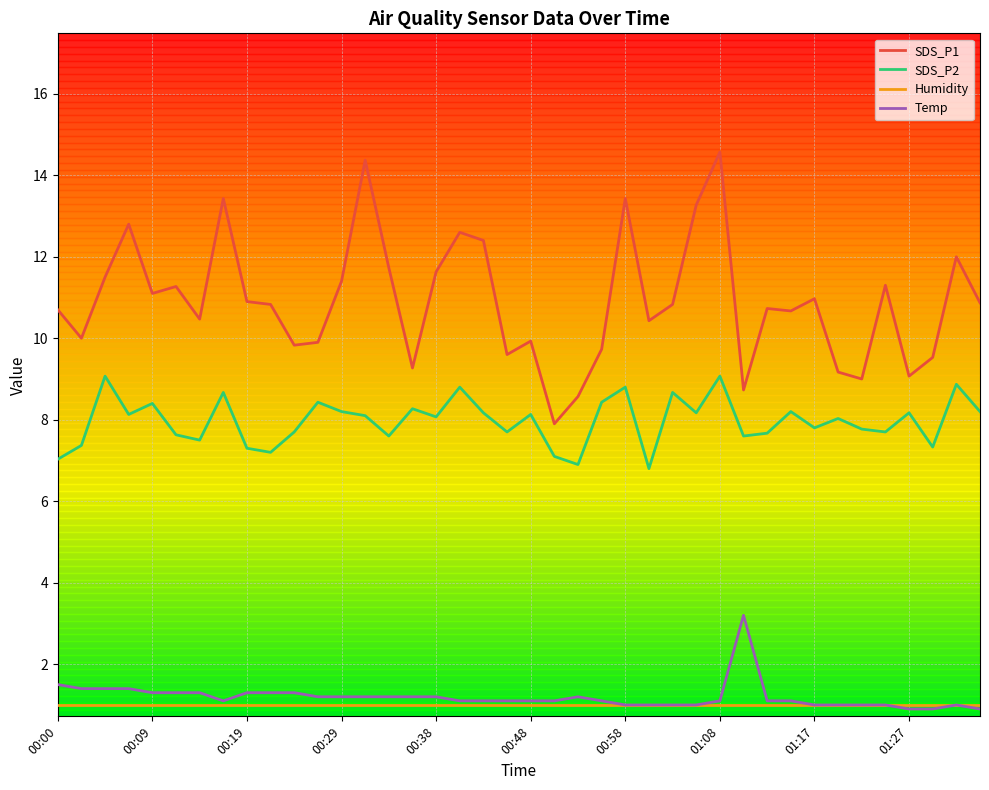

What is the difference between the second highest and second lowest values in the SDS_P1 series?

5.8